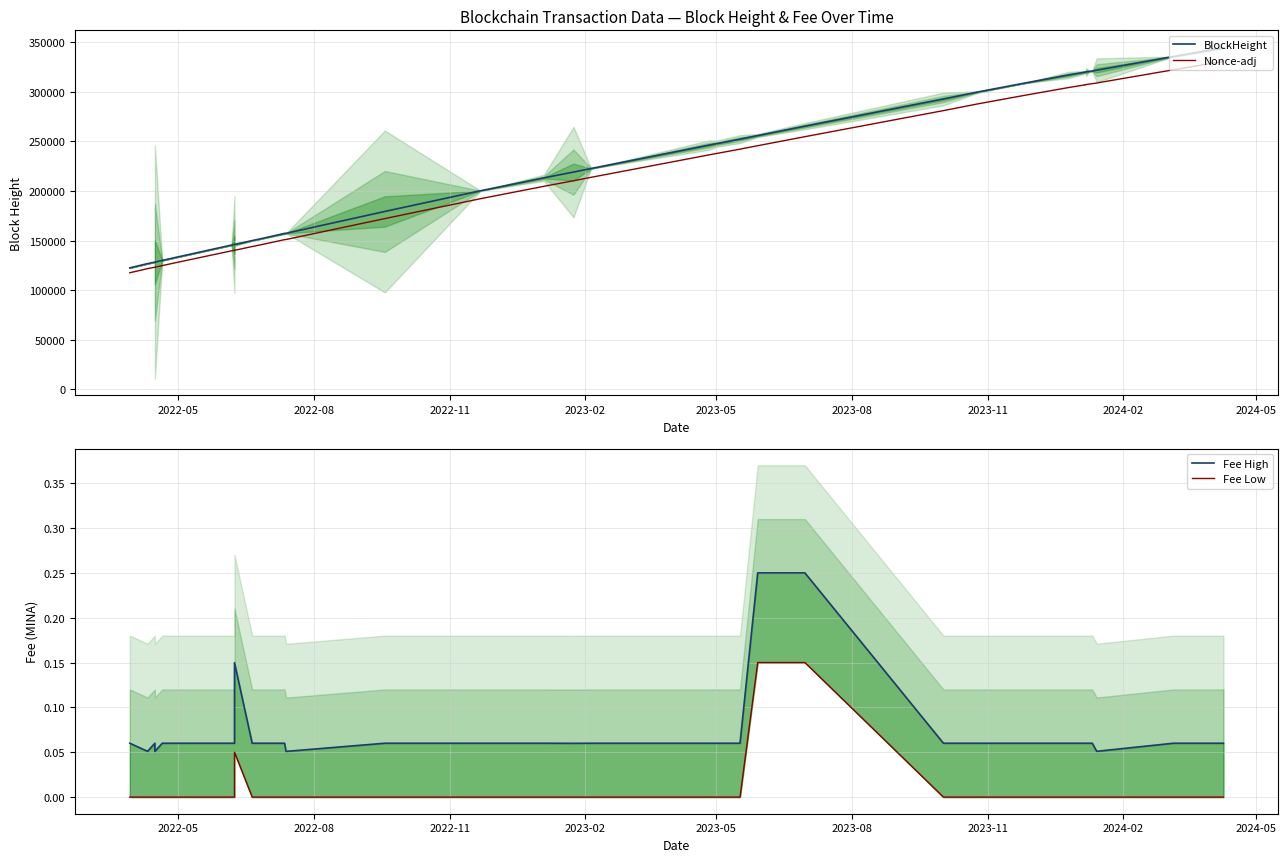

What is the difference between the maximum and minimum values in the BlockHeight series?

221950.0